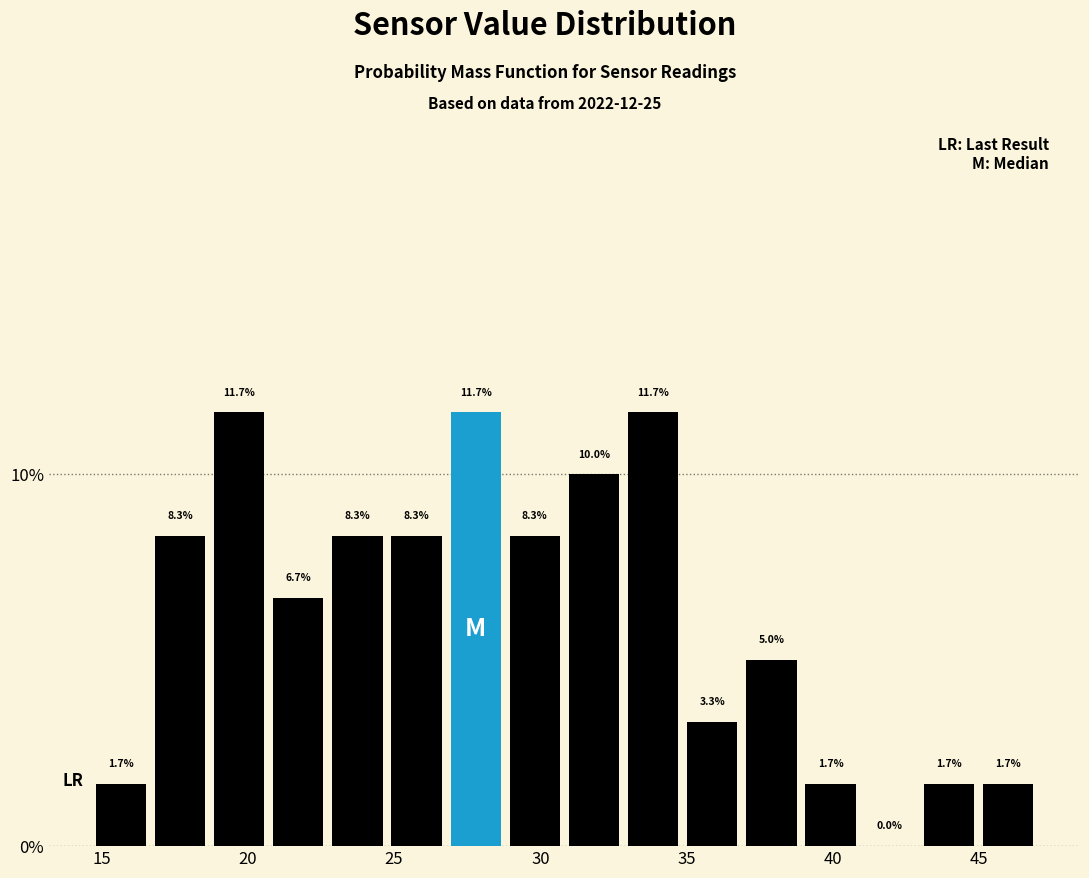

Reading left to right, transcribe this chart: for each bar, give the range it covers on the x-axis and its height. The bar edges are not printed on the chart, so give them approximately, as read against the axis.

14.5 to 16.5: 1.7
16.5 to 18.5: 8.3
18.5 to 20.5: 11.7
20.5 to 22.5: 6.7
22.5 to 25.0: 8.3
25.0 to 27.0: 8.3
27.0 to 29.0: 11.7
29.0 to 31.0: 8.3
31.0 to 33.0: 10.0
33.0 to 35.0: 11.7
35.0 to 37.0: 3.3
37.0 to 39.0: 5.0
39.0 to 41.0: 1.7
41.0 to 43.0: 0.0
43.0 to 45.0: 1.7
45.0 to 47.0: 1.7